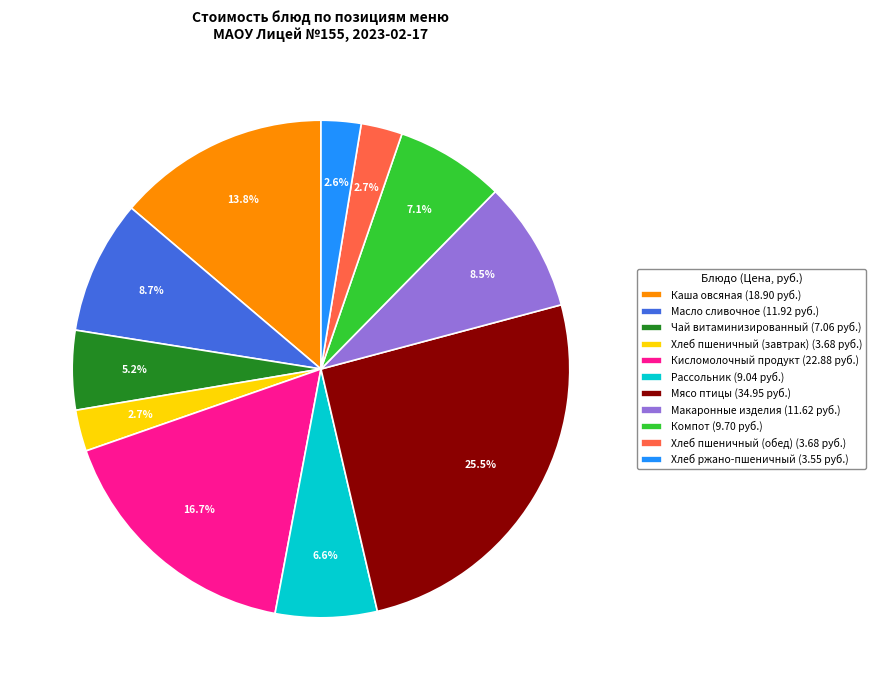

To the nearest percent, what is the average slice percentage?

9%